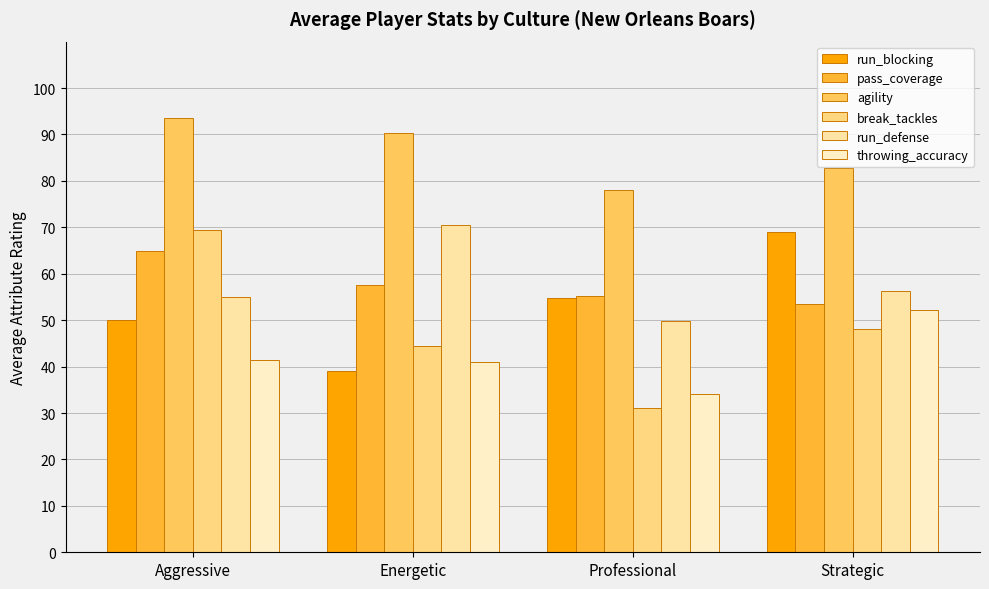

At which label does run_blocking first exceed 54?

Professional